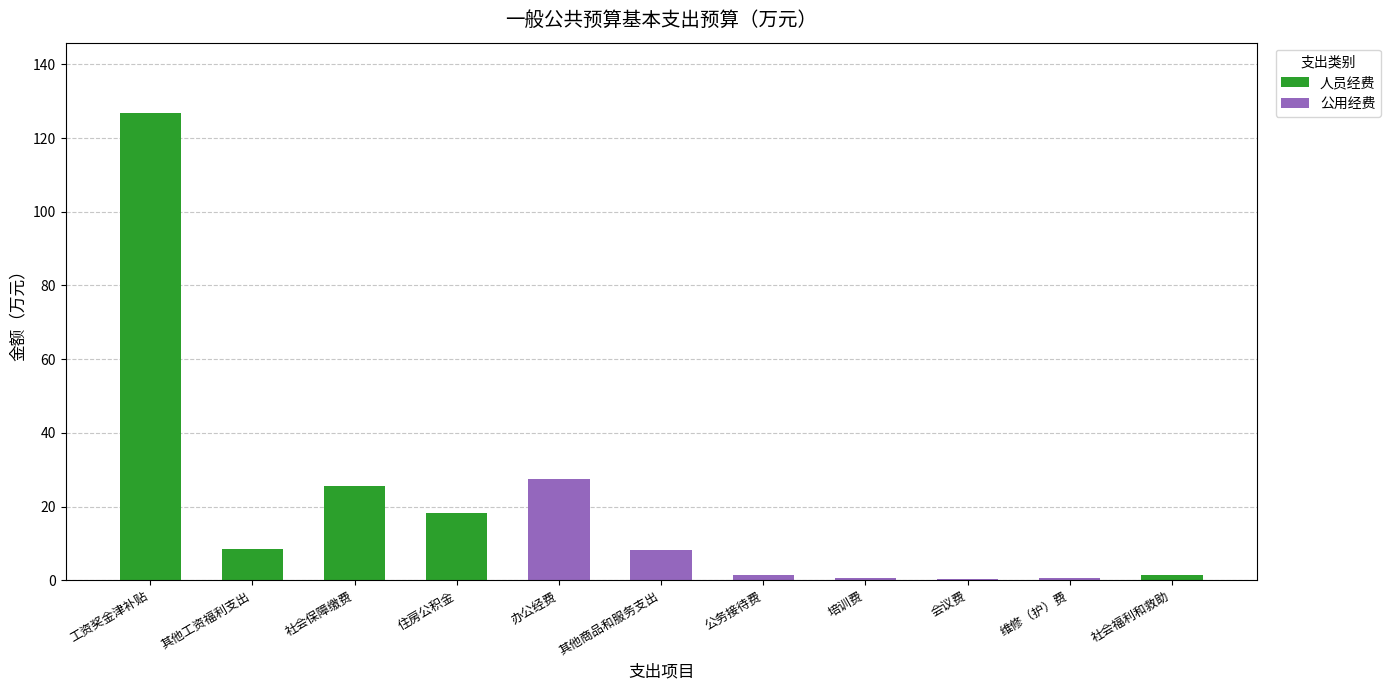

What is the sum of all 人员经费 values?

180.6